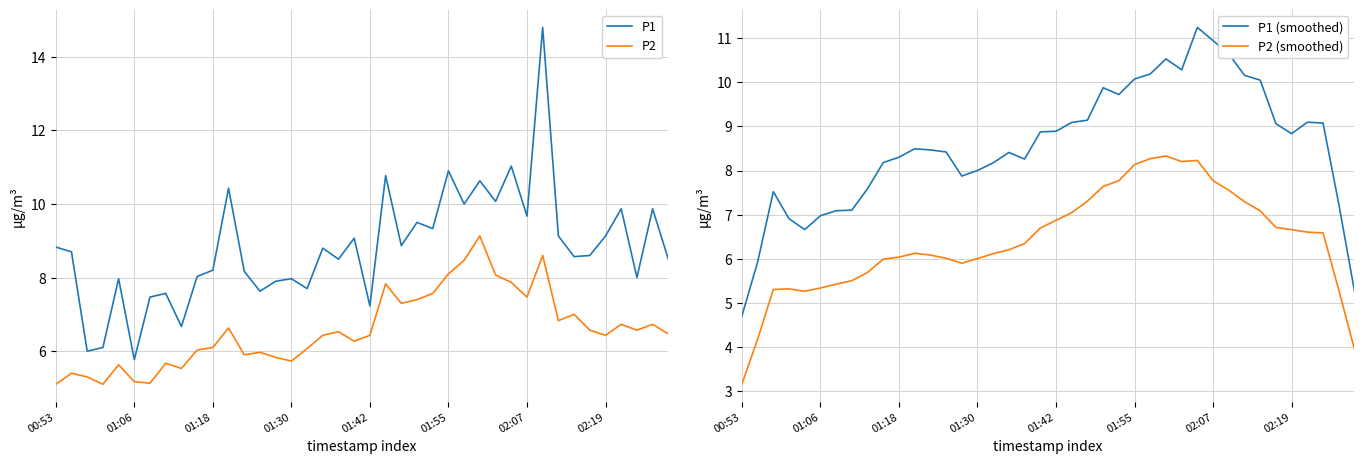

Between 39 and 9, which is larger?

39